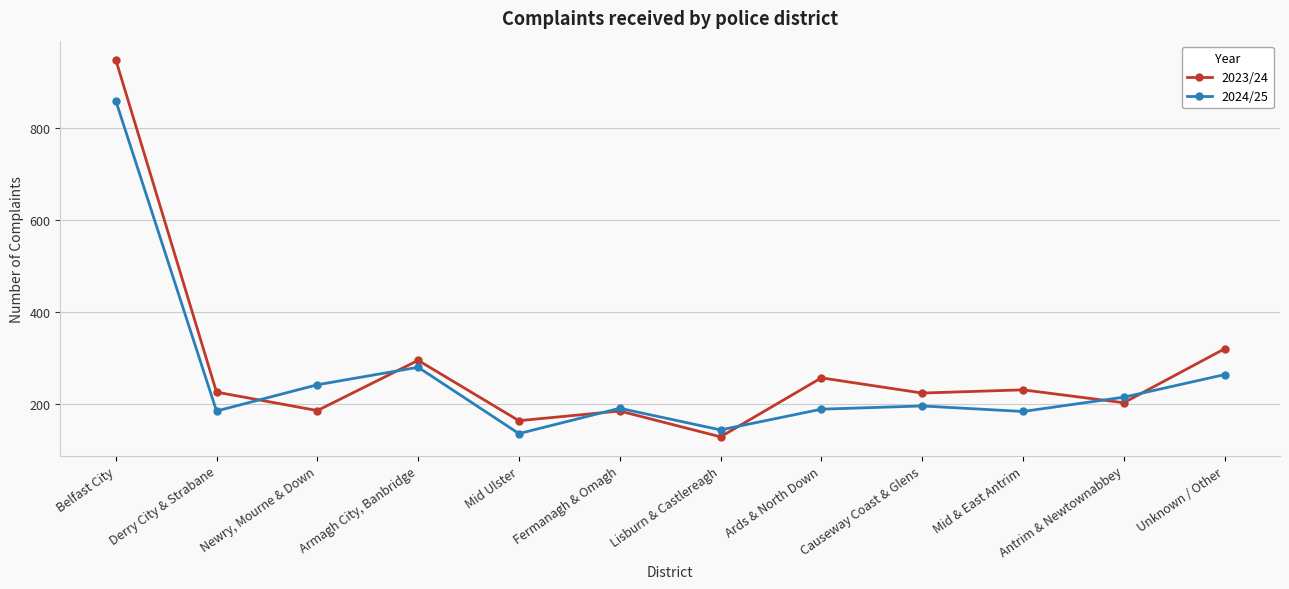

Where does the 2023/24 series first go above 226?

Belfast City